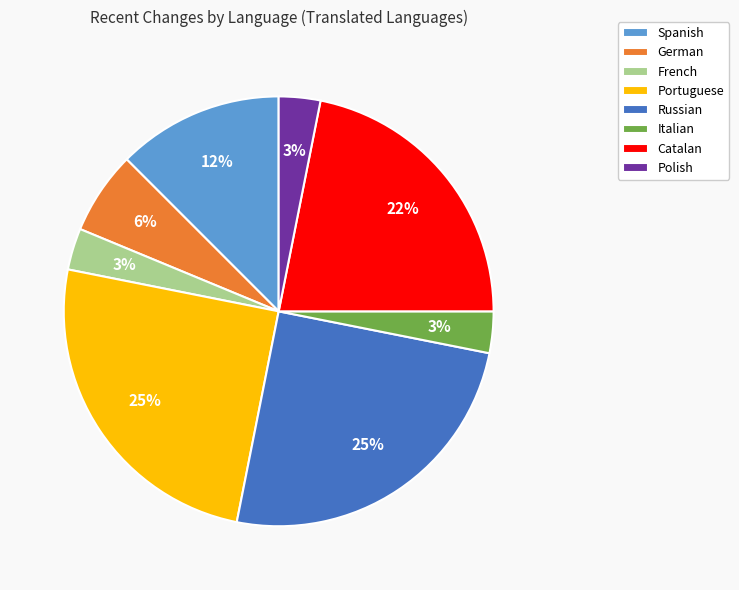

Is there a majority slice in this chart?

No